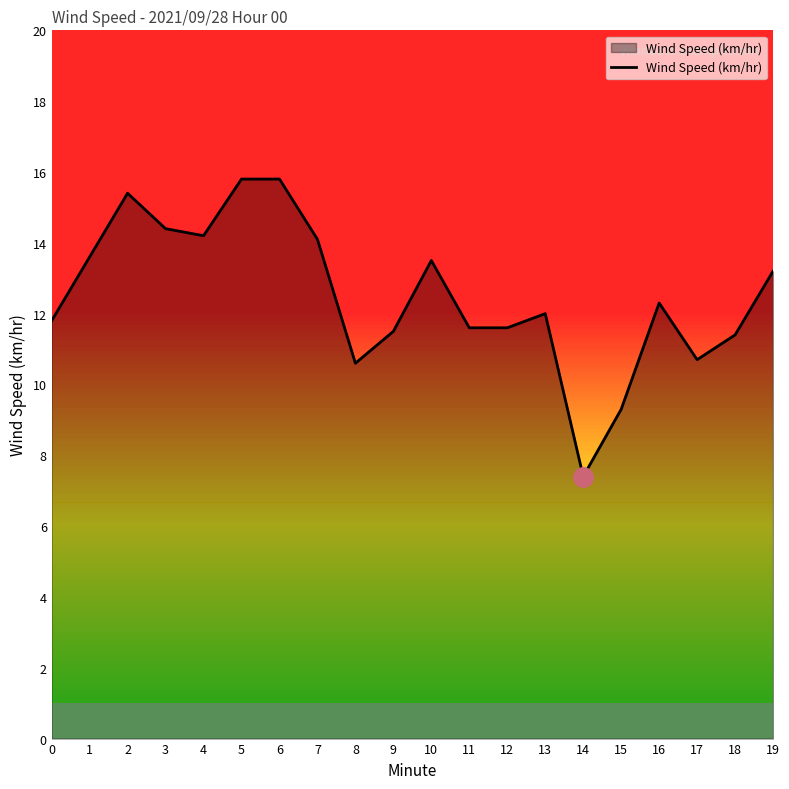

The value at 0 is 11.8. True or false?

True